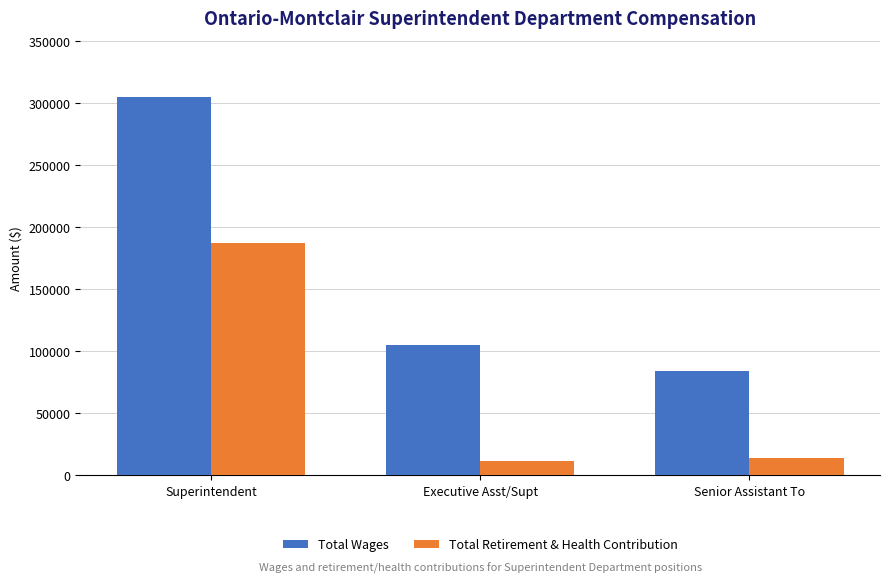

What is the total value across all series at Senior Assistant To?

97886